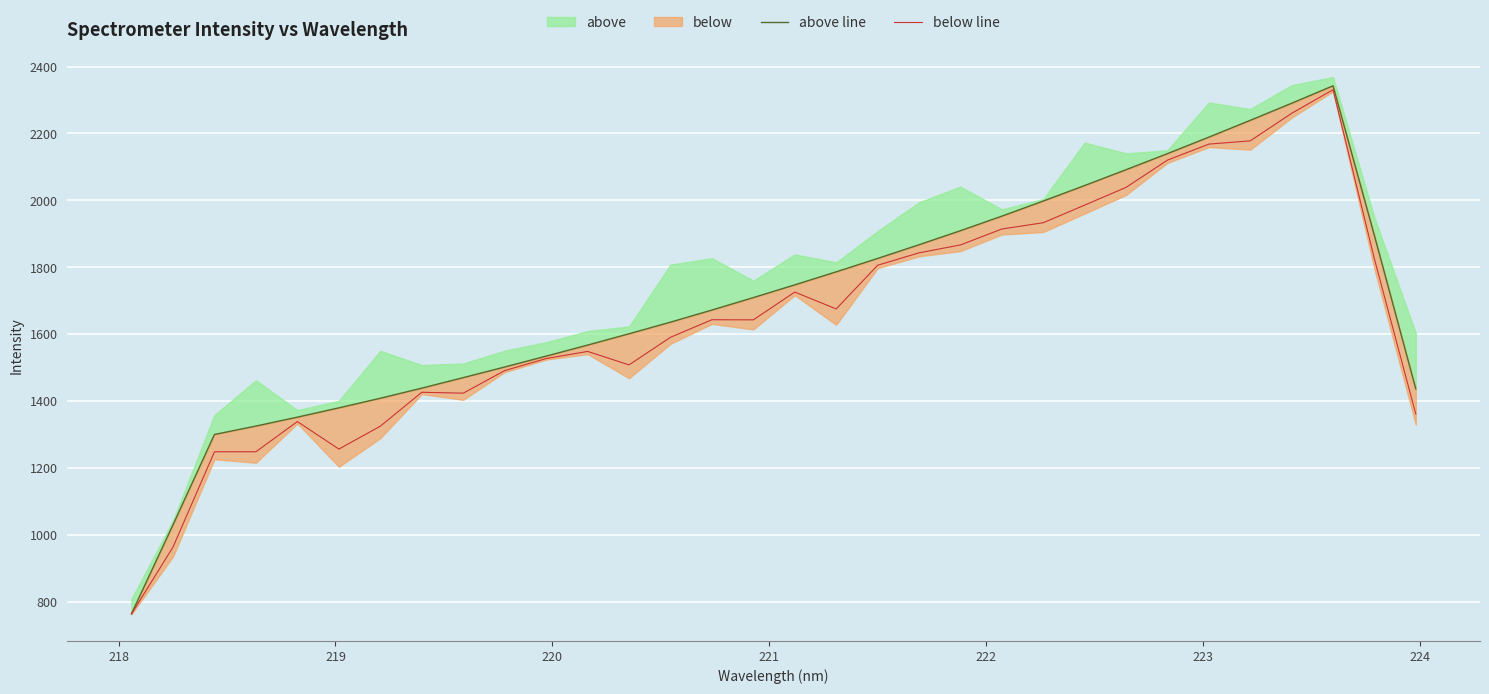

What is the difference between the maximum and minimum values in the below line series?

1566.2